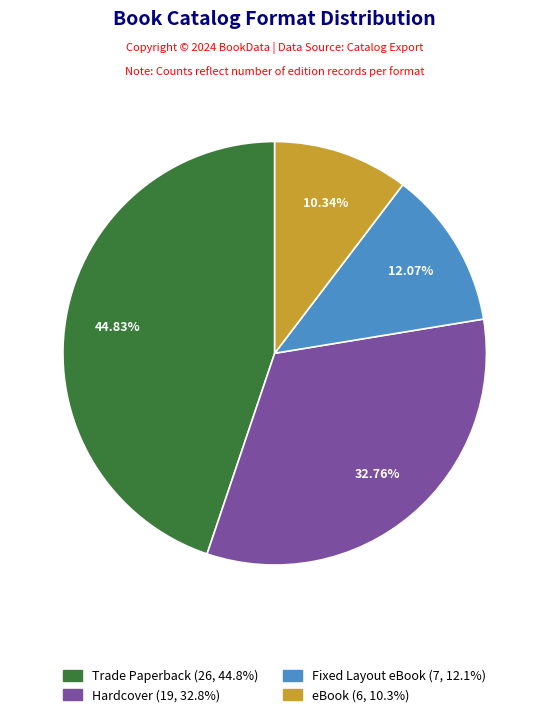

Is there any slice that represents more than half of the pie?

No